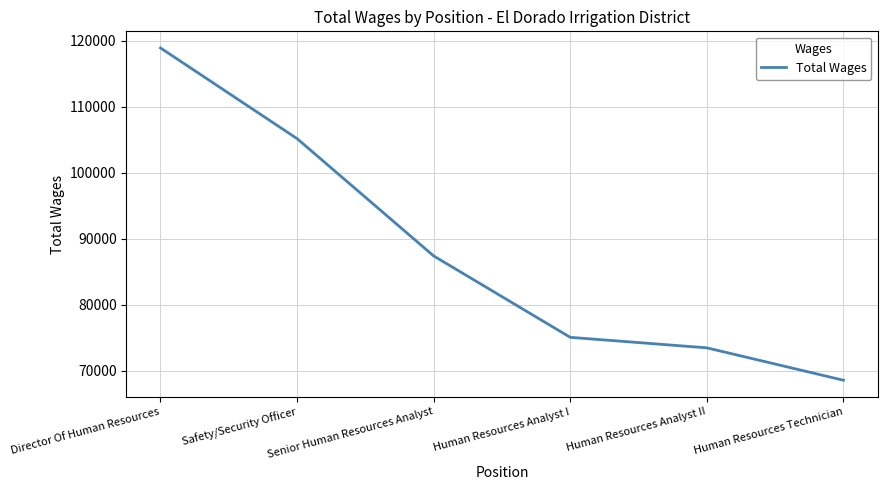

Reading right to left, list all the values displayed in this chart.

68535	73442	75034	87369	105144	118882